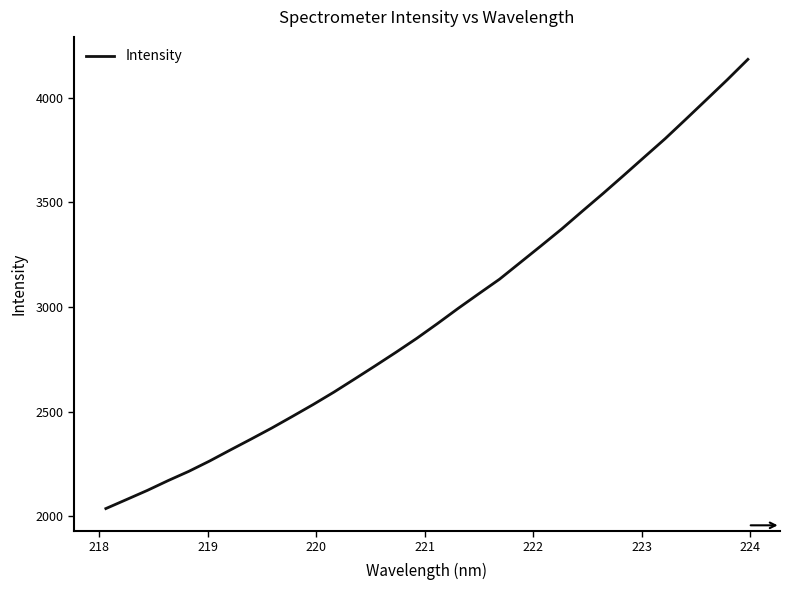

How many lines are shown in the chart?

1